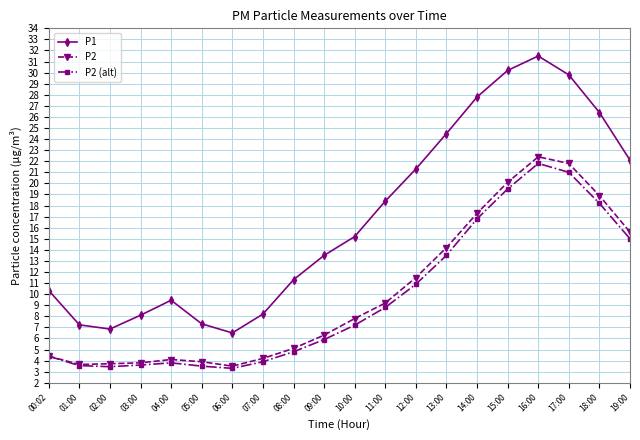

What is the maximum value shown in the chart?

31.5